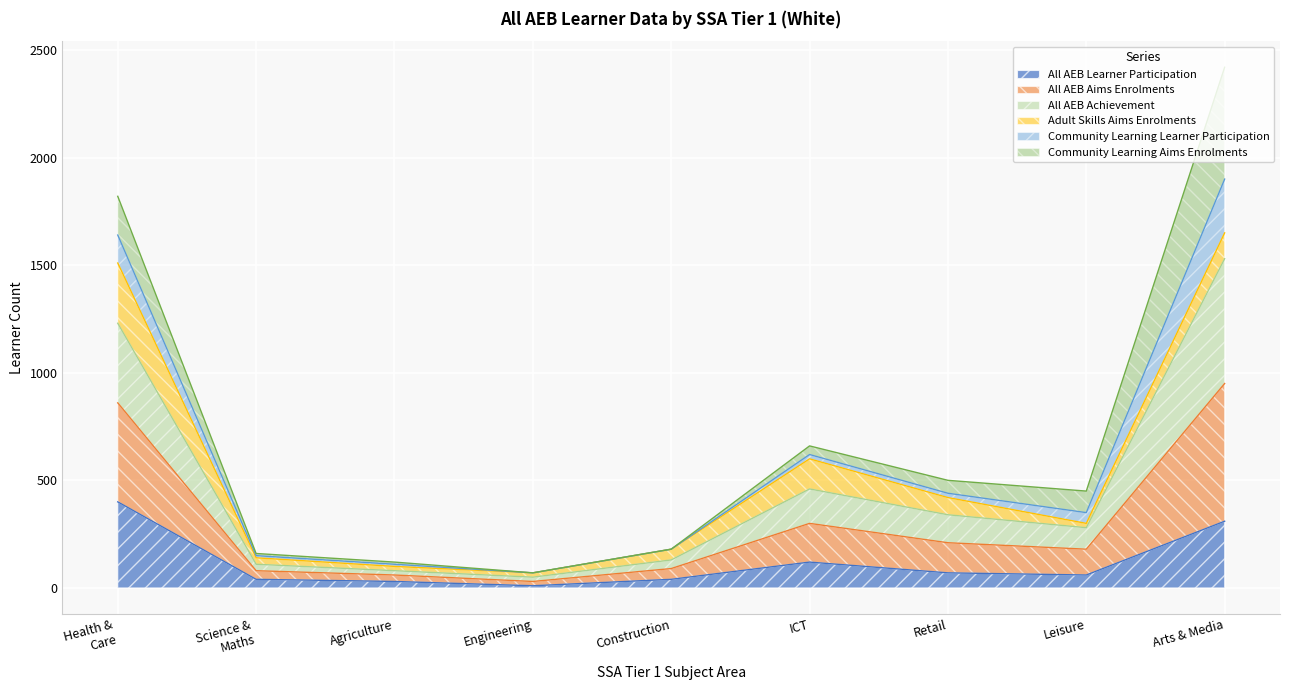

What is the highest value of the All AEB Learner Participation series?

400